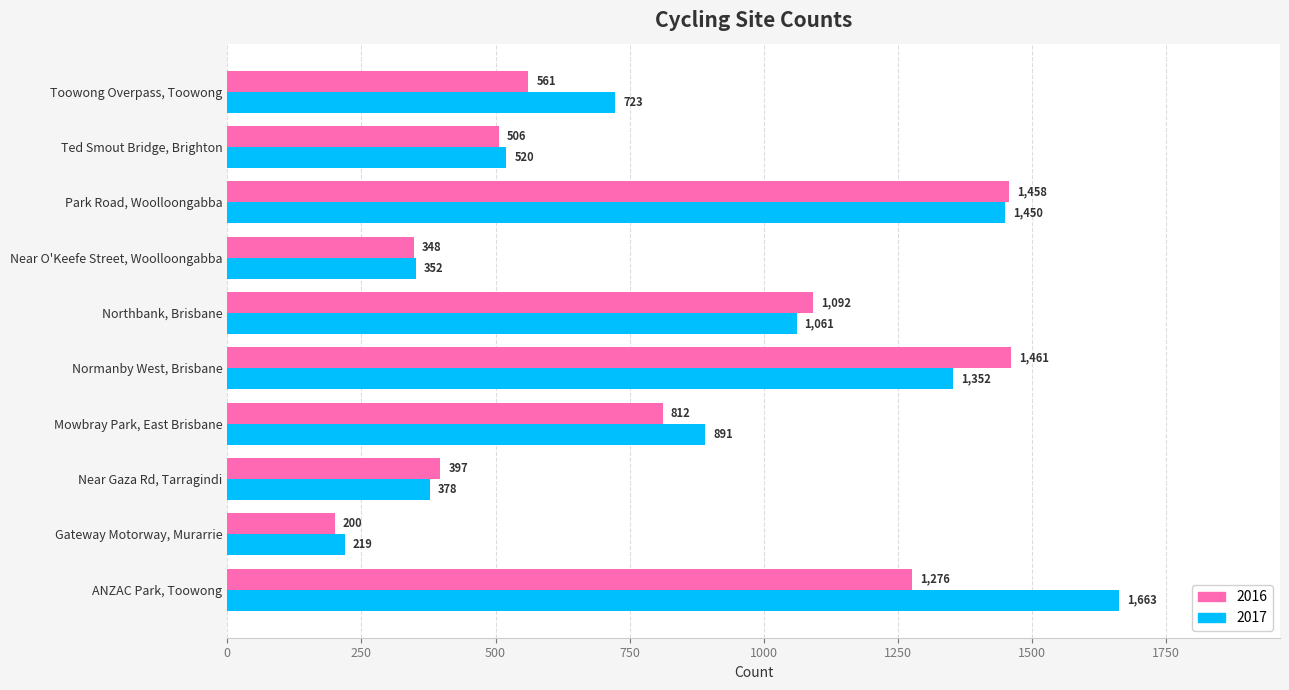

Which series has the largest total across all categories?

2017